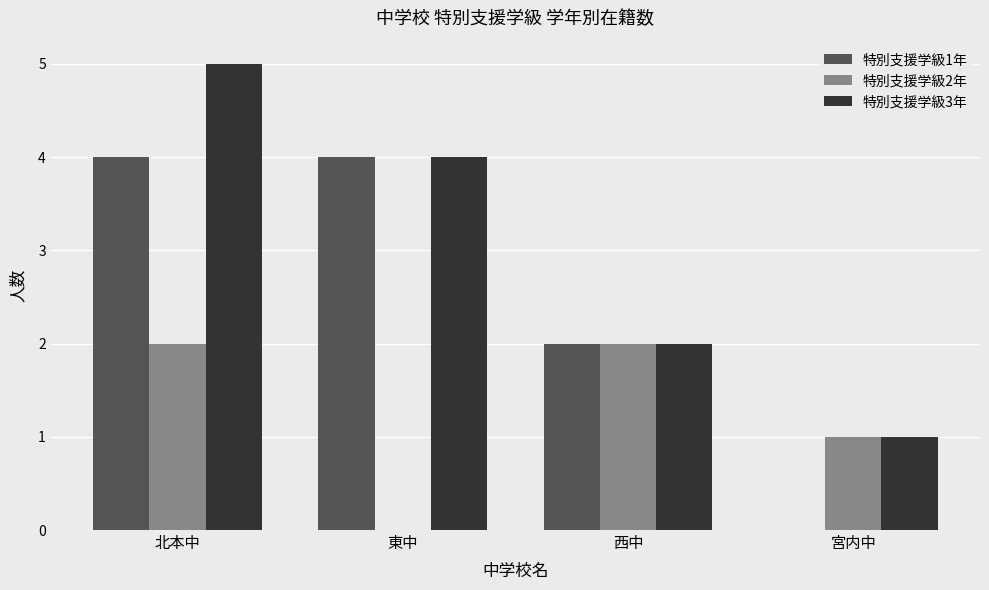

The value of 特別支援学級3年 at 西中 is 2. True or false?

True